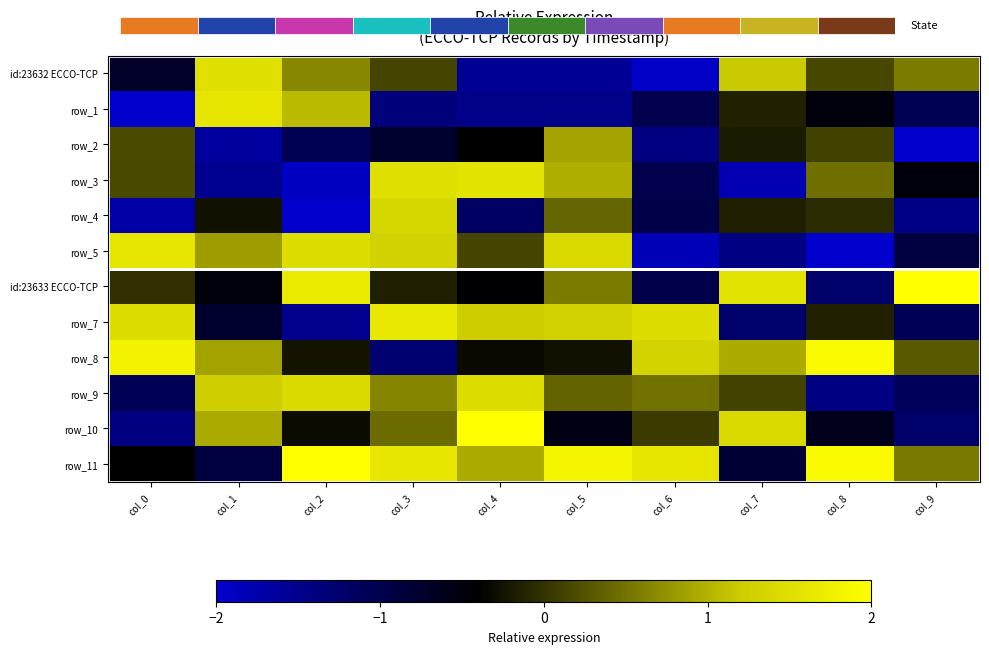

What is the spread (max minus min) of values at col_0?

3.9